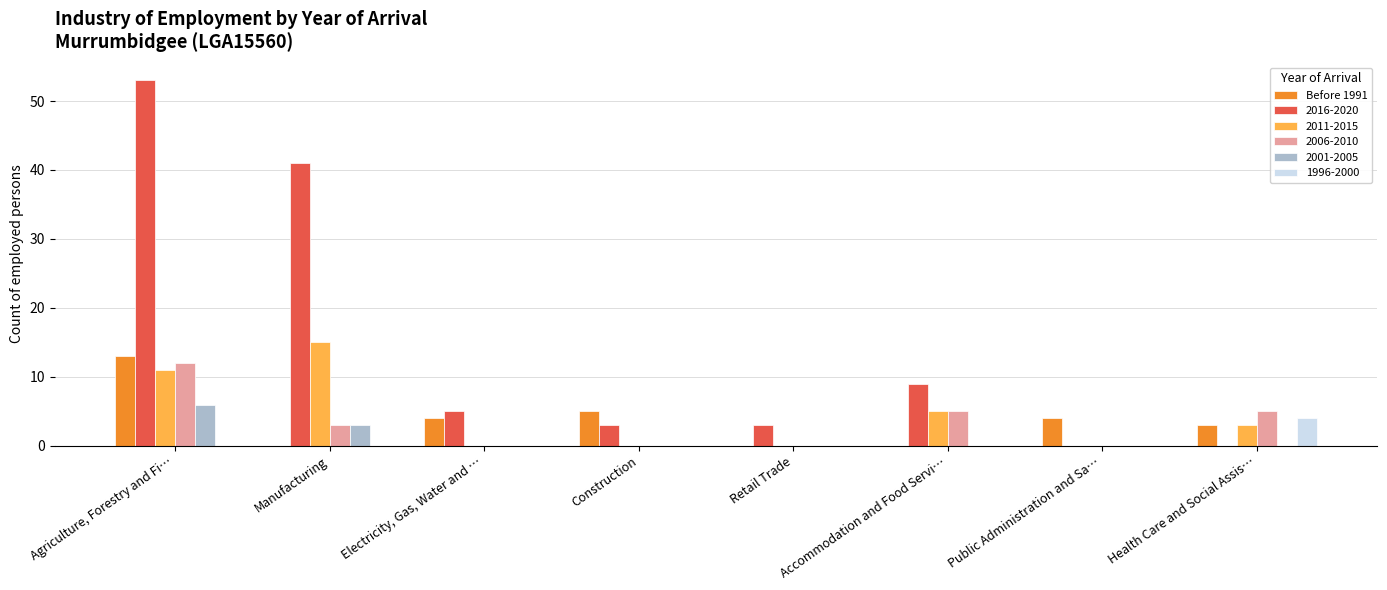

What is the sum of all Before 1991 values?

29